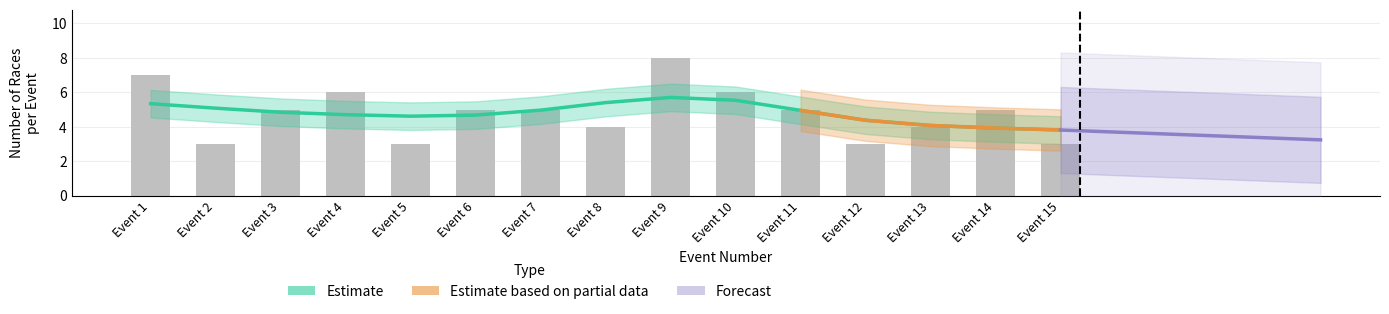

What is the maximum value shown in the chart?

8